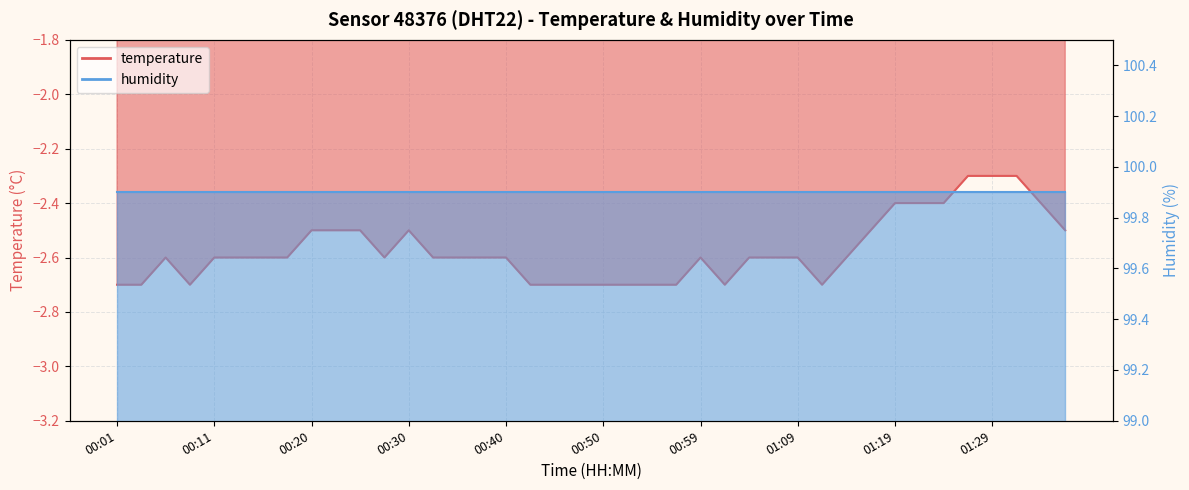

Which label corresponds to the smallest value in the chart?

00:01